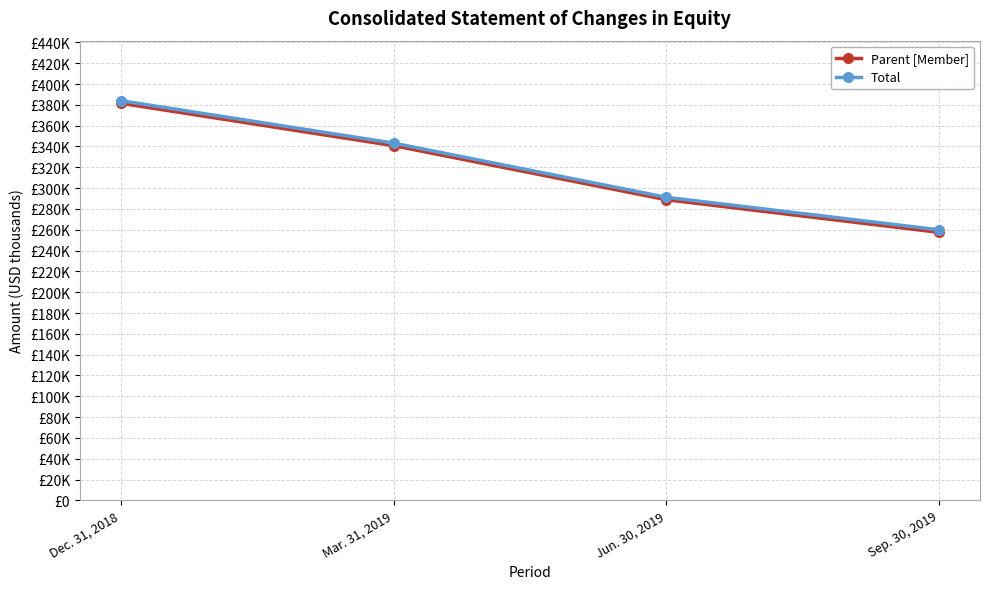

True or false: Total has more than 2 interior local peaks.

False